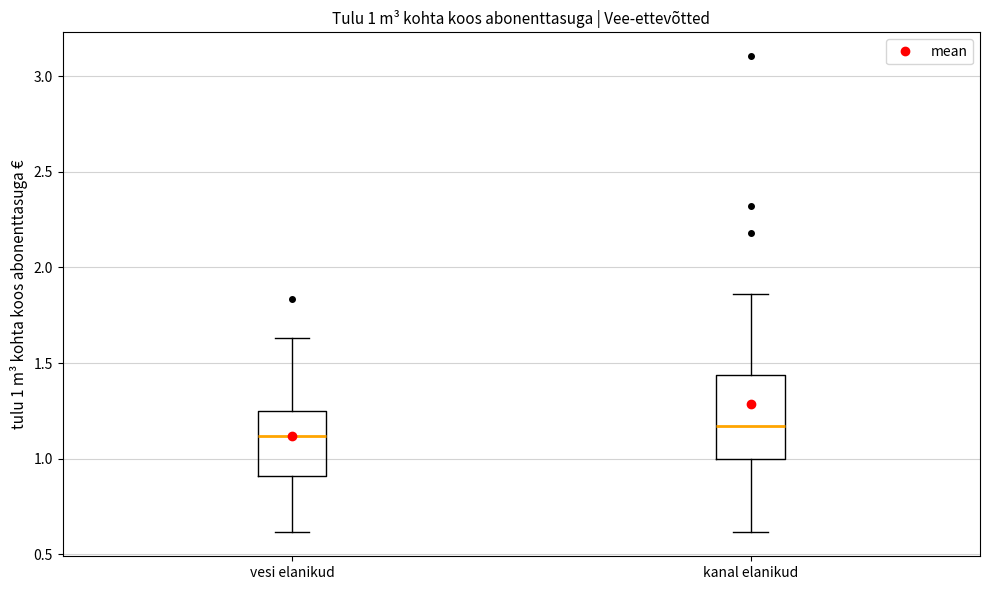

Which box is the tallest, from its lower edge to its upper edge?

kanal elanikud